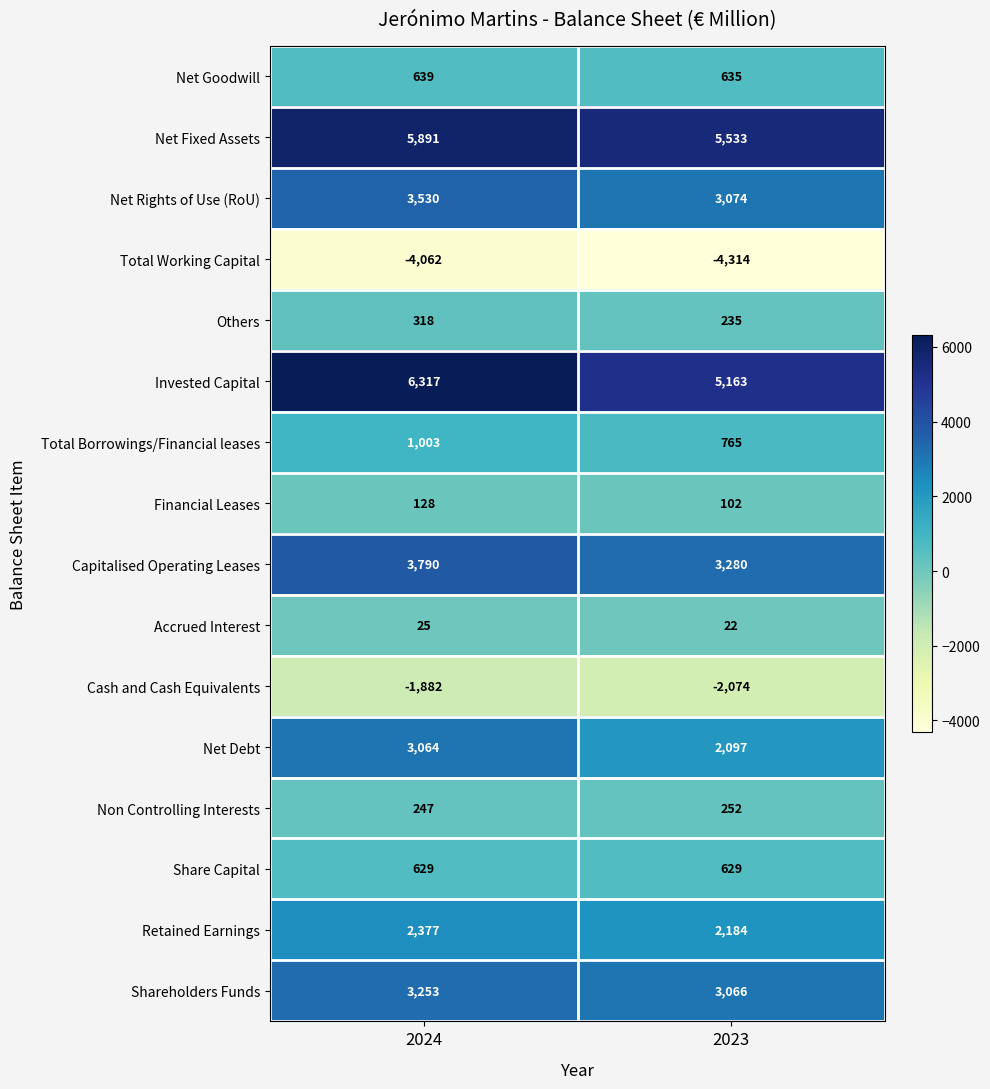

What is the total value across all series at 2024?

25267